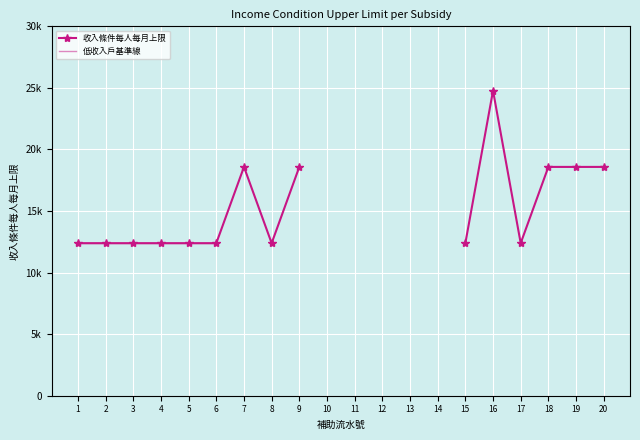

Which series has the largest range (max minus min)?

收入條件每人每月上限